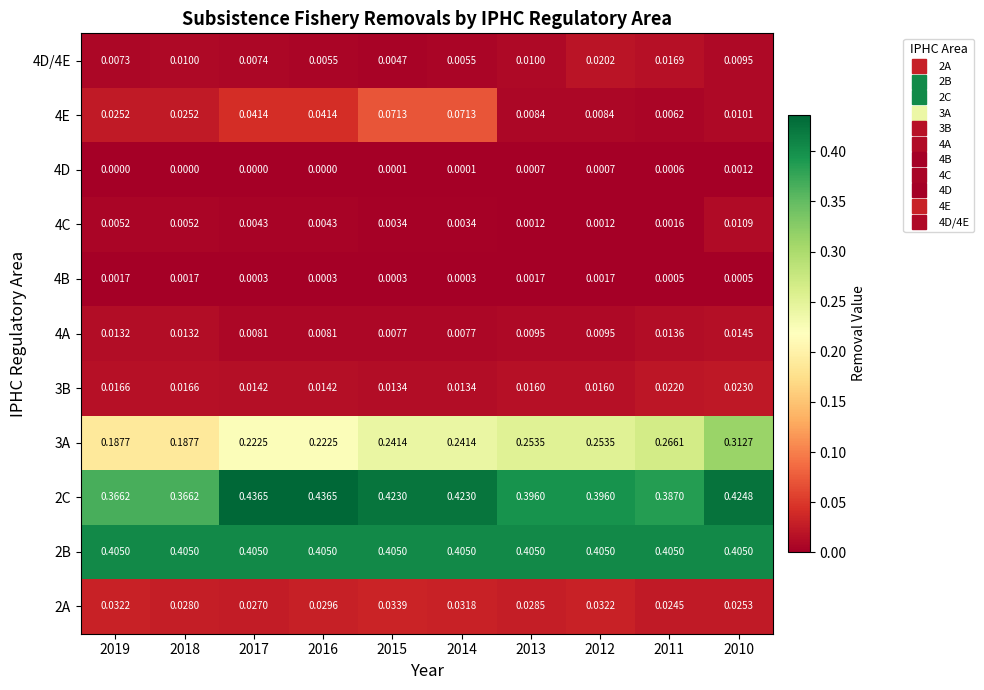

Is the value of 3B at 2015 greater than the value of 2B at 2018?

No